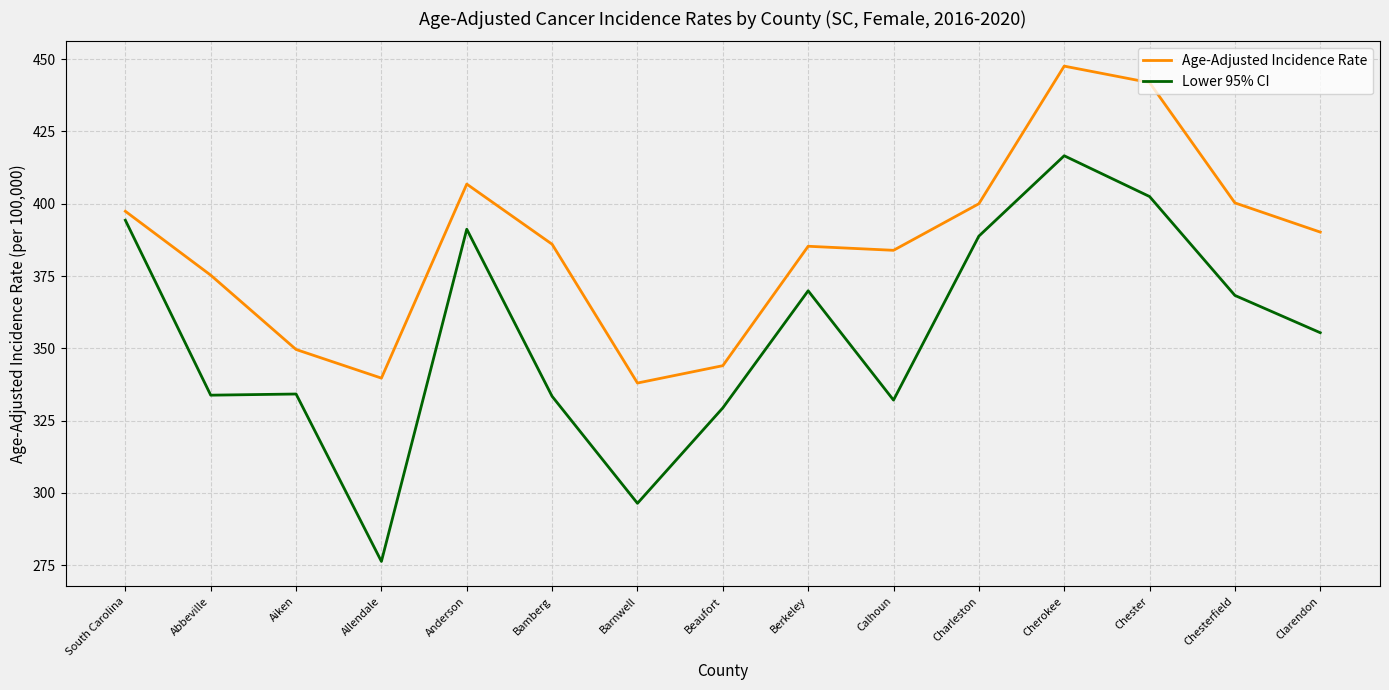

What position from the right is Allendale?

12